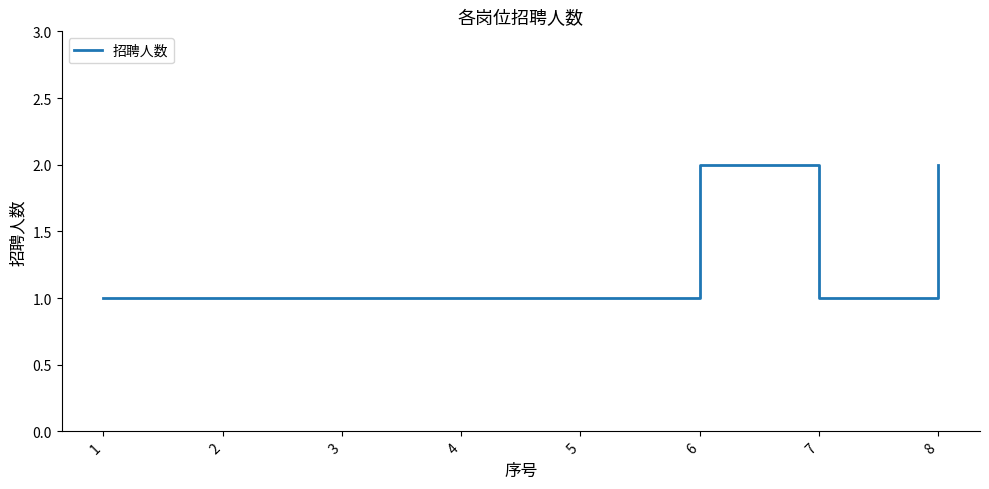

Approximately how many times larger is the value at 7 compared to 1?

1.0